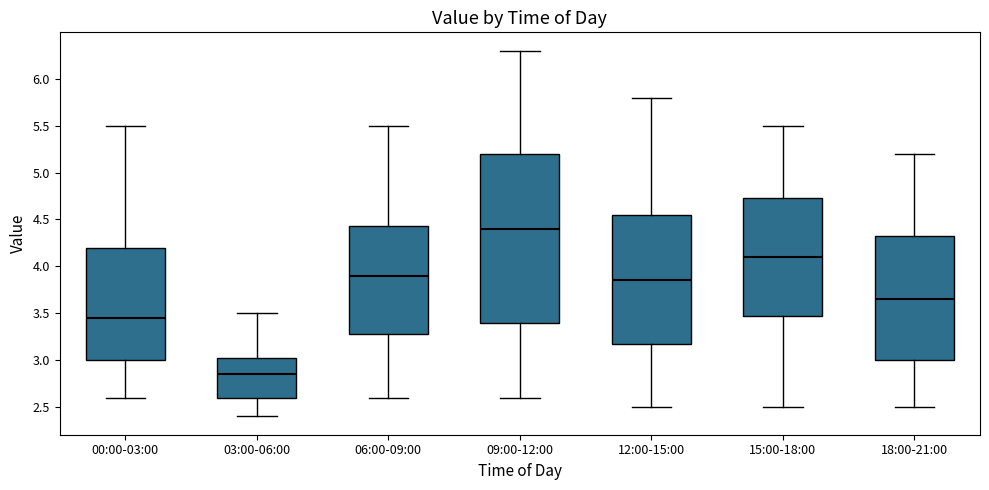

Which box's median line is the lowest?

03:00-06:00